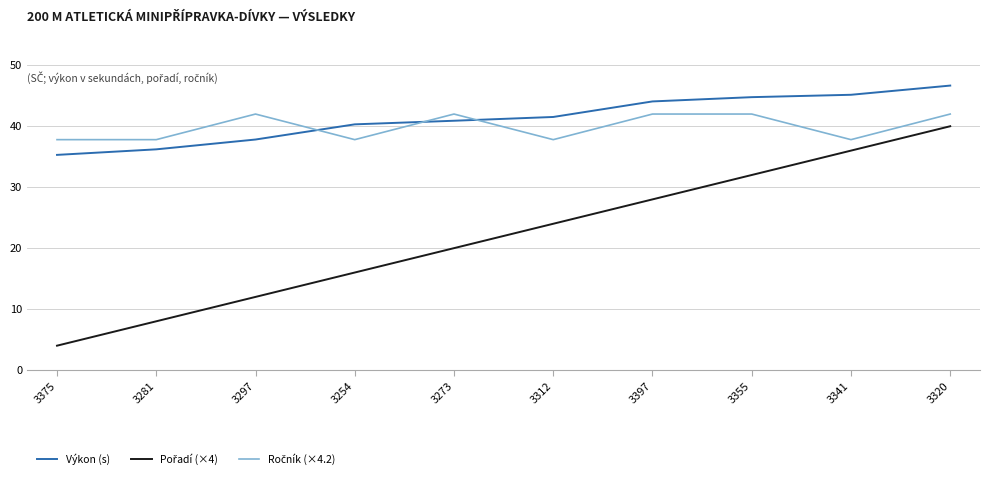

The Výkon (s) series shows 18.1 at 3281. True or false?

False